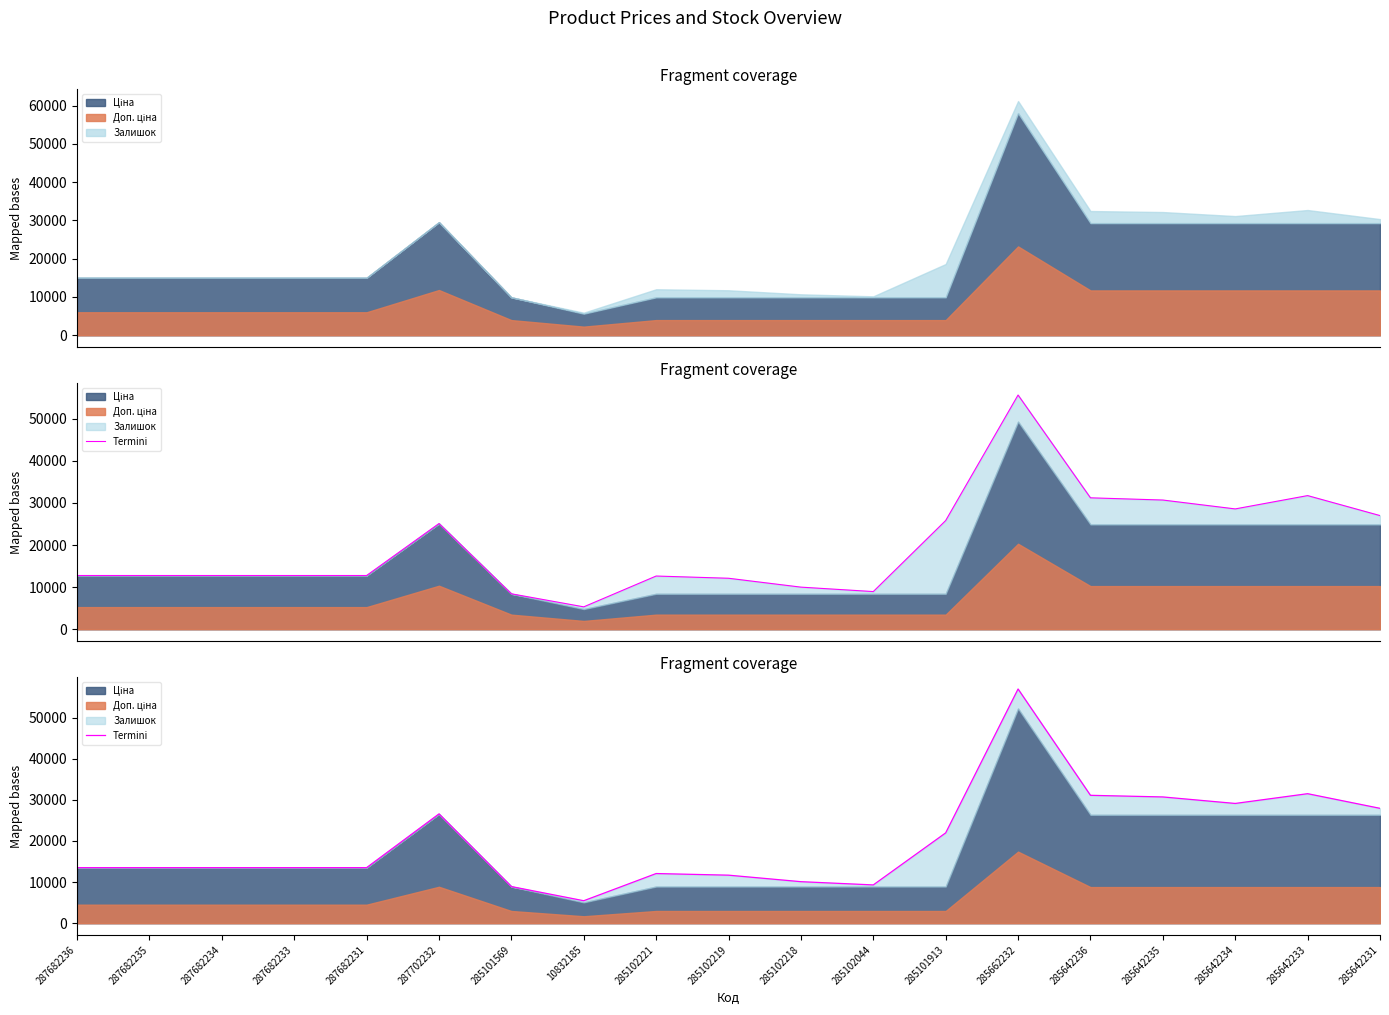

Is it true that the value at 285642234 is 29135.3?

True